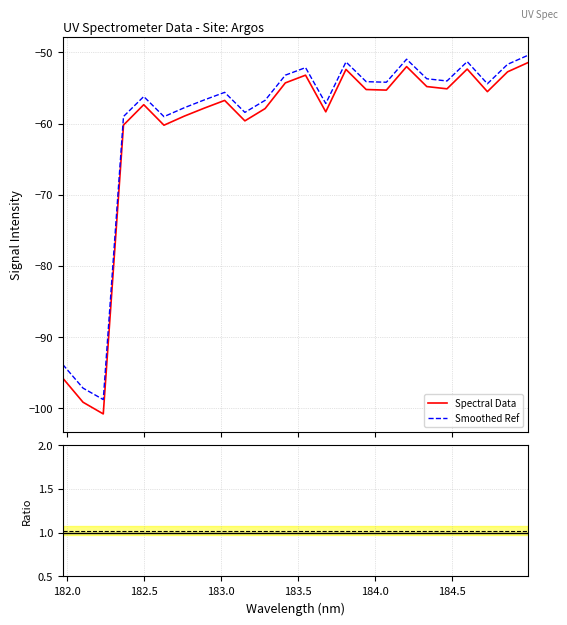

True or false: Spectral Data and Ratio intersect in this chart.

False